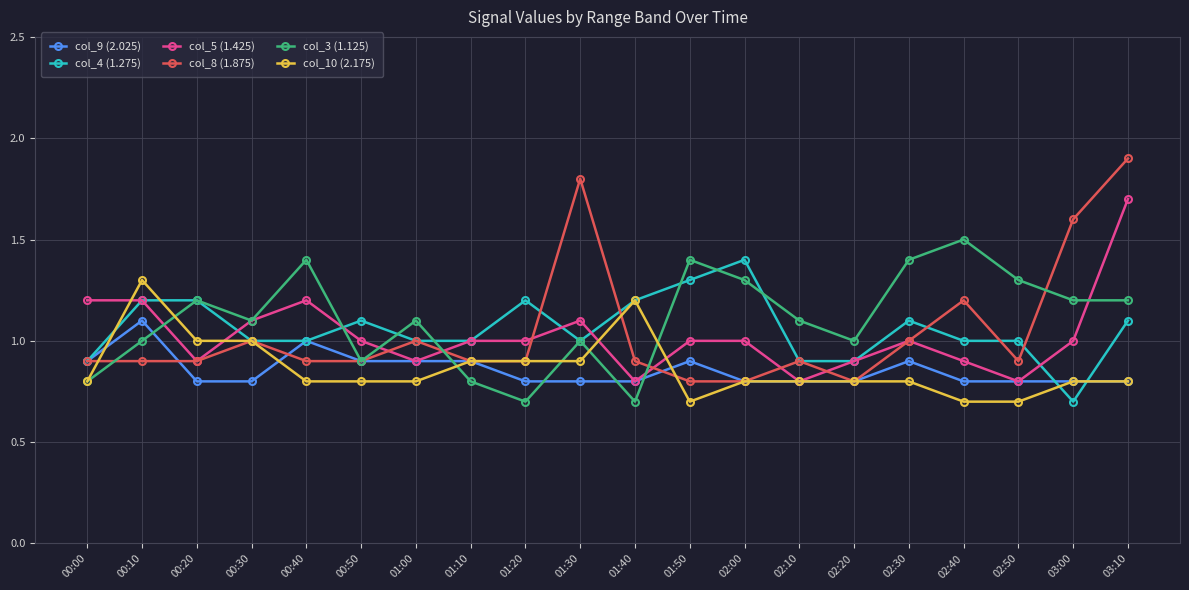

What is the maximum value for col_10 (2.175)?

1.3